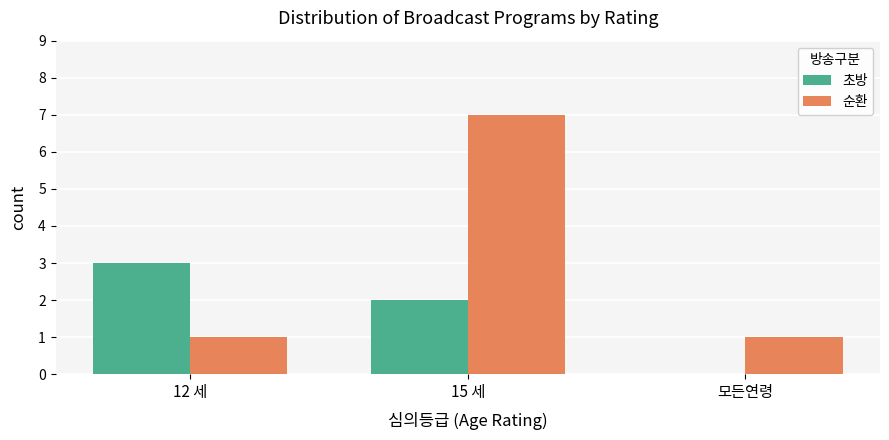

Which series has the largest total across all categories?

순환